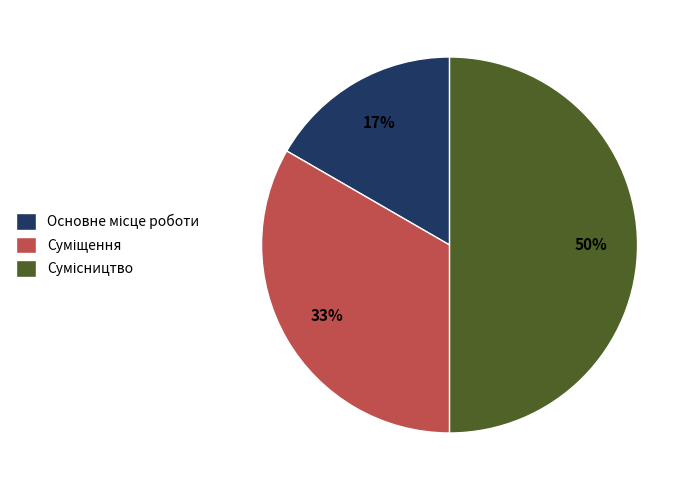

To the nearest percent, what is the average slice percentage?

33%